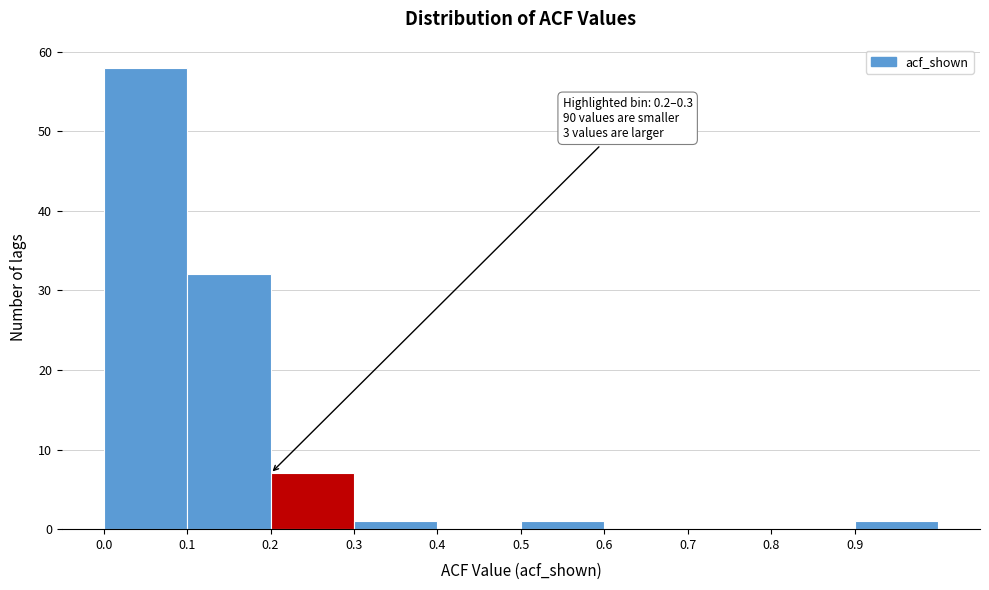

Over which range of the x-axis is the bar tallest?

0.0 to 0.1